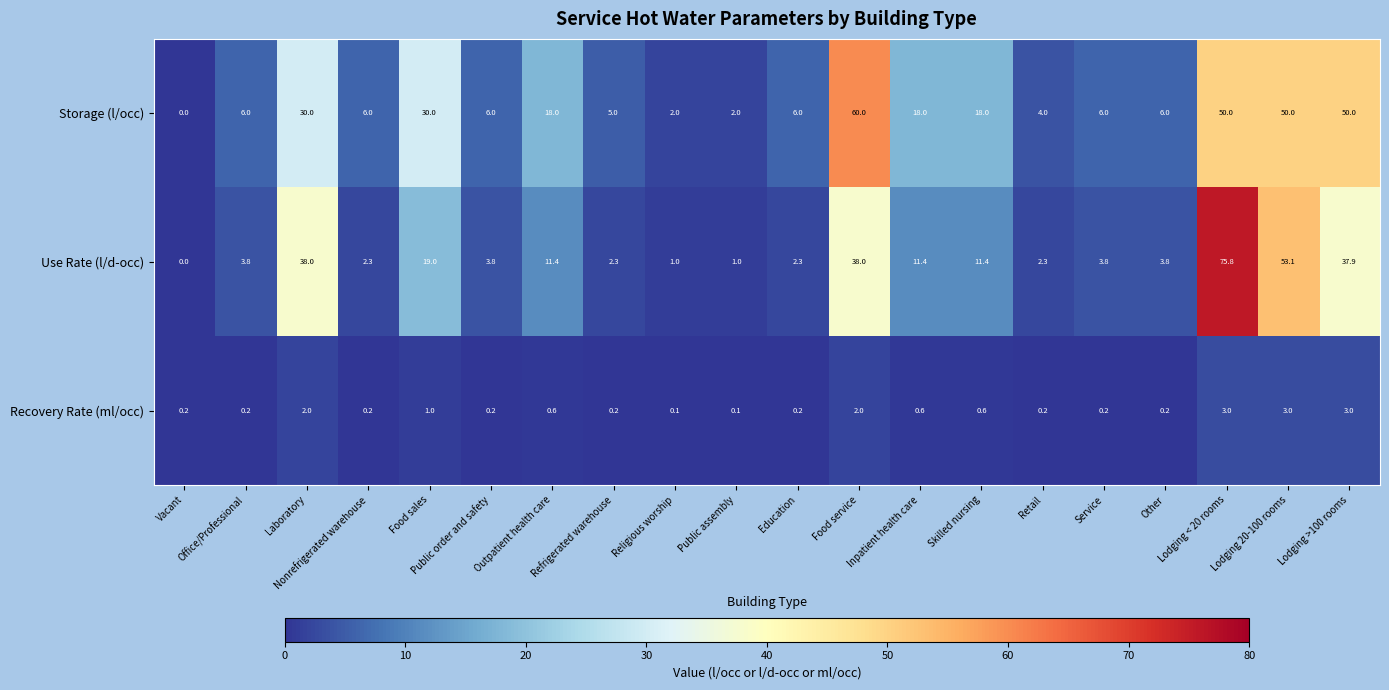

At which category does the chart reach its peak across all series?

Lodging < 20 rooms